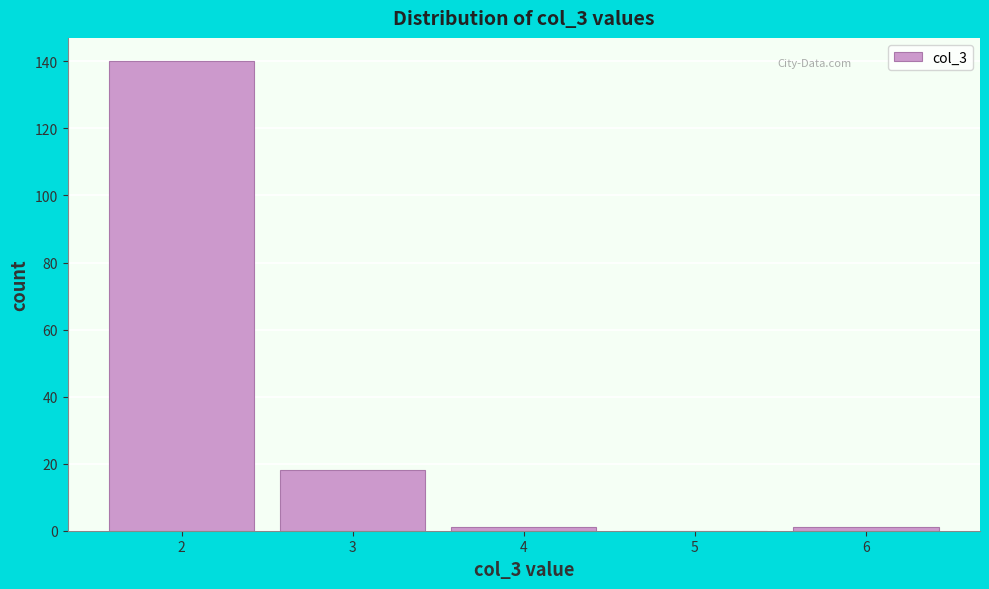

What is the height of the bar covering 2.5 to 3.5 on the x-axis? The values are not printed on the chart, so give them approximately, as read against the axis.

18